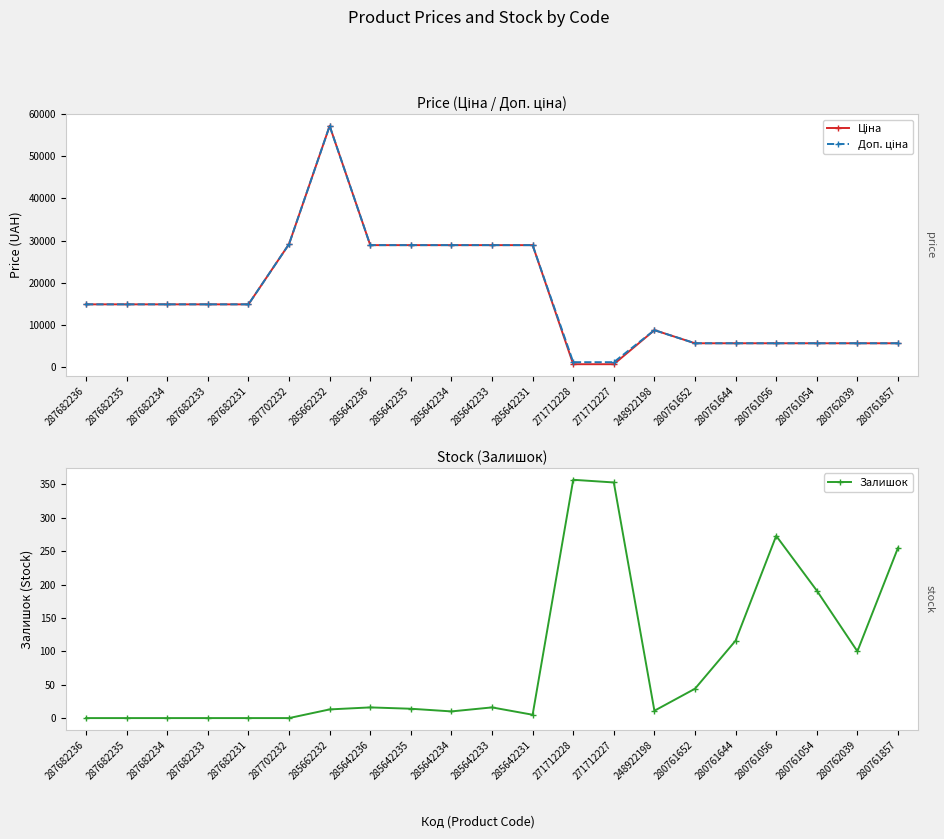

Reading right to left, extract all data points from this chart.

Ціна: 5560.3	5560.3	5560.3	5560.3	5560.3	5560.3	8679.5	578.1	578.1	28901.7	28901.7	28901.7	28901.7	28901.7	57258.0	29152.3	14817.6	14817.6	14817.6	14817.6	14817.6
Доп. ціна: 5560.3	5560.3	5560.3	5560.3	5560.3	5560.3	8679.5	1060.0	1060.0	28901.7	28901.7	28901.7	28901.7	28901.7	57258.0	29152.3	14817.6	14817.6	14817.6	14817.6	14817.6
Залишок: 255.0	100.0	191.0	273.0	116.0	44.0	11.0	353.0	357.0	5.0	16.0	10.0	14.0	16.0	13.0	0.0	0.0	0.0	0.0	0.0	0.0